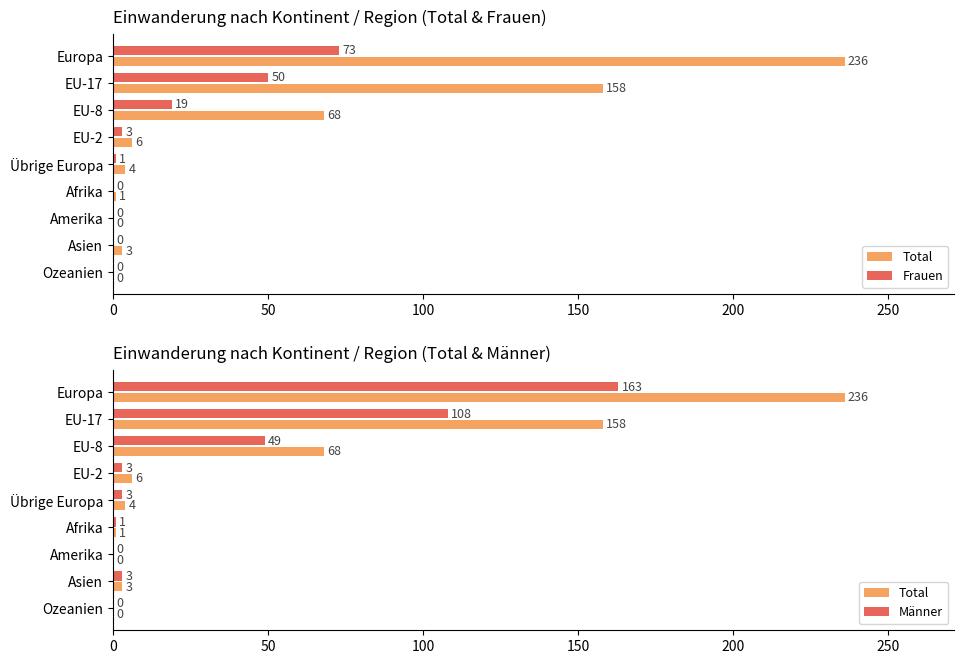

What are all the series names shown in the legend?

Total, Frauen, Männer